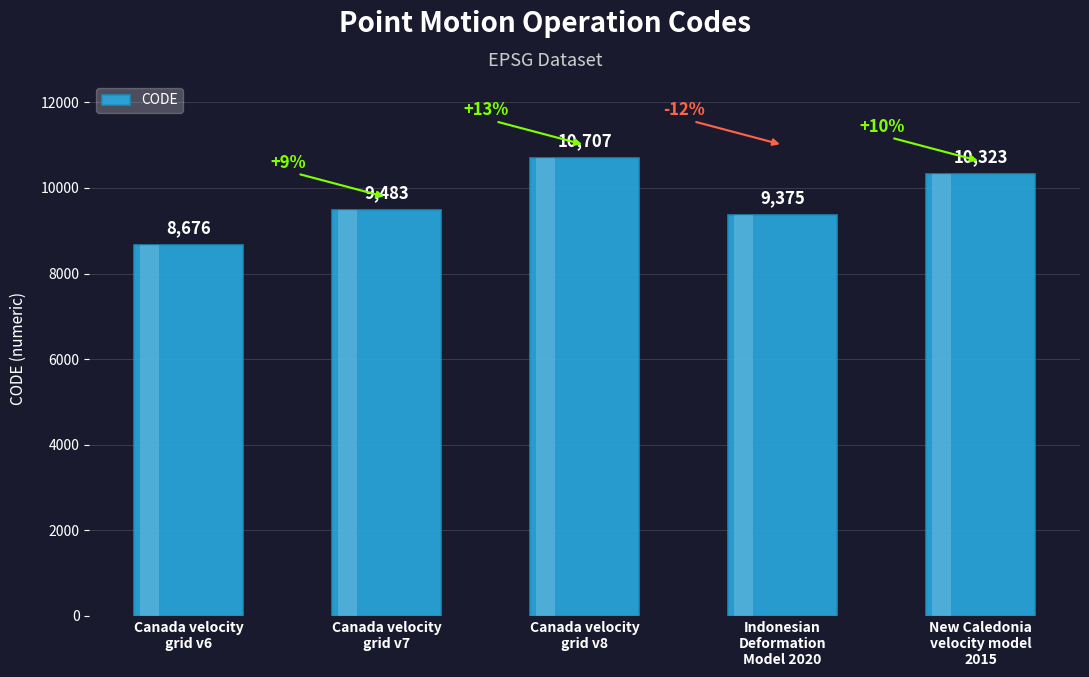

What position from the right is New Caledonia
velocity model
2015?

1